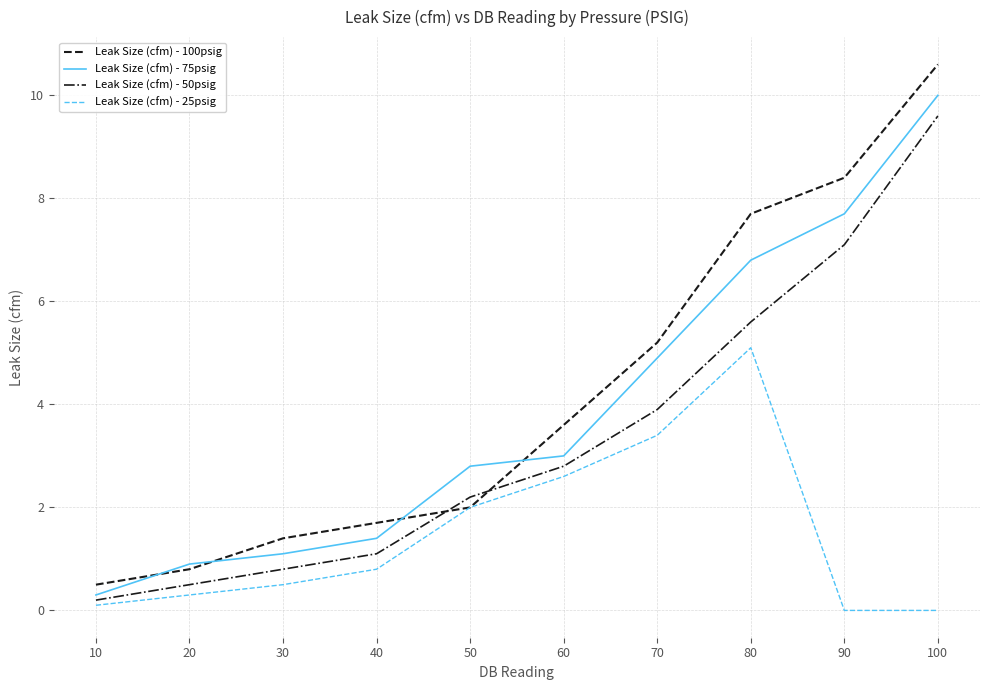

At which category is the sum across all series the highest?

100